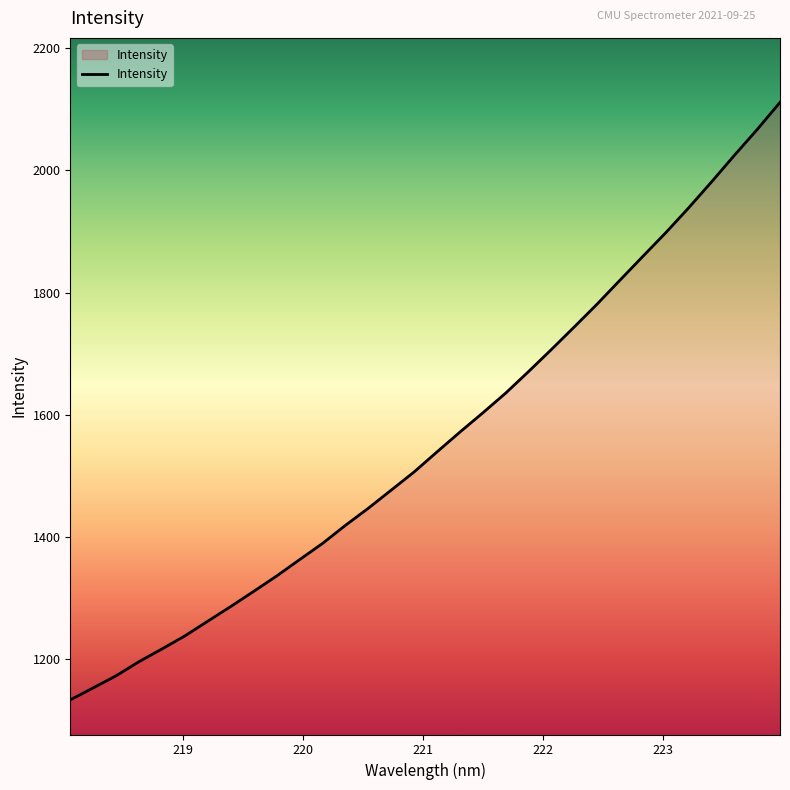

What is the difference between the maximum and minimum values?

977.6